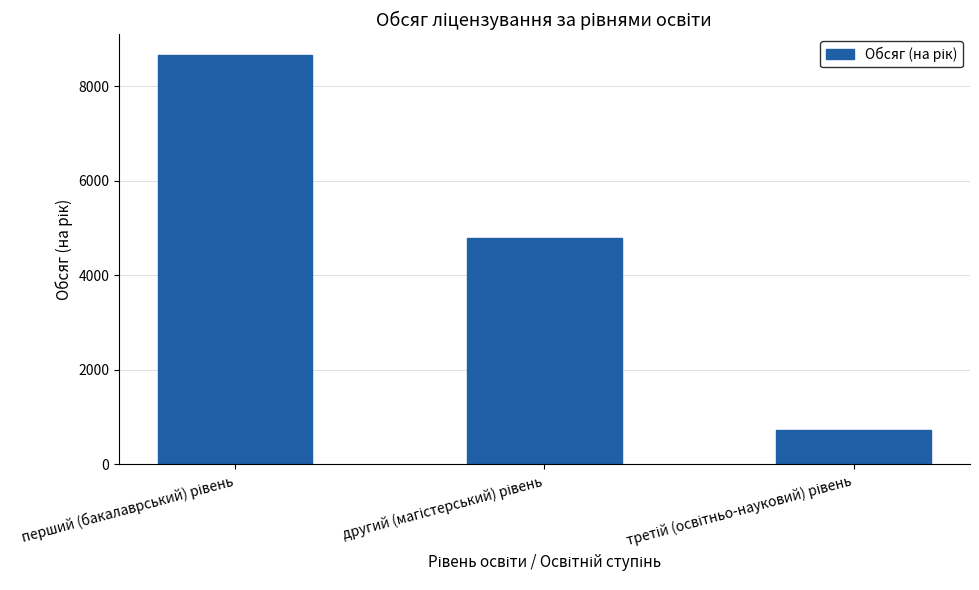

What is the maximum value shown in the chart?

8665